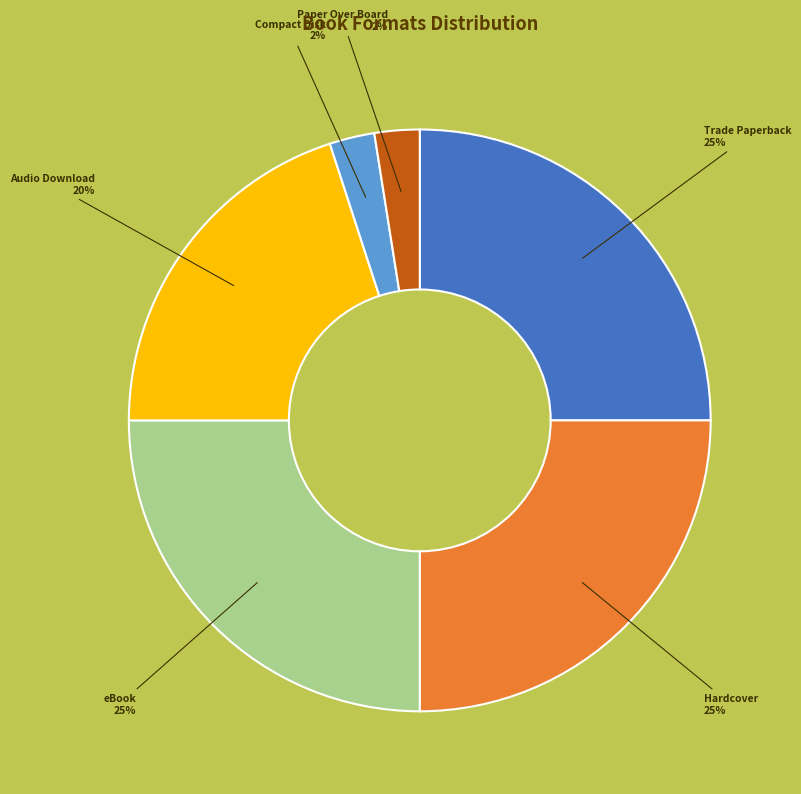

Is there any slice that represents more than half of the pie?

No